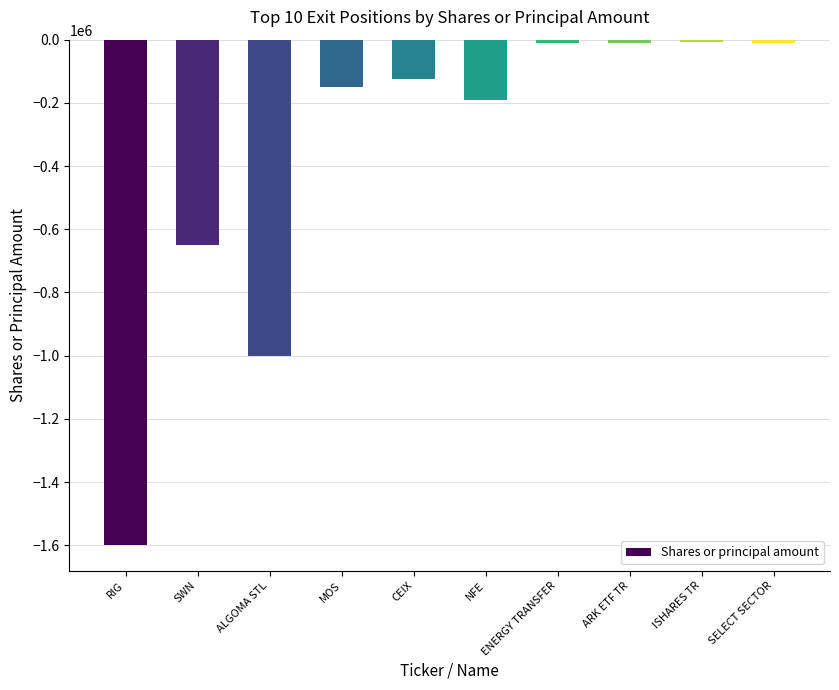

How many distinct data groups are displayed?

1